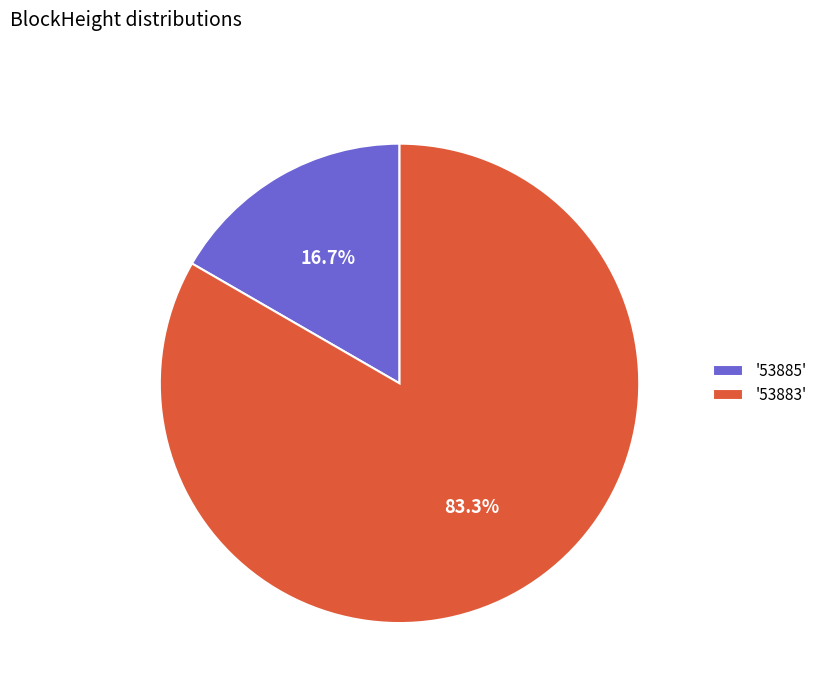

Does '53885' represent more than half of the total?

No